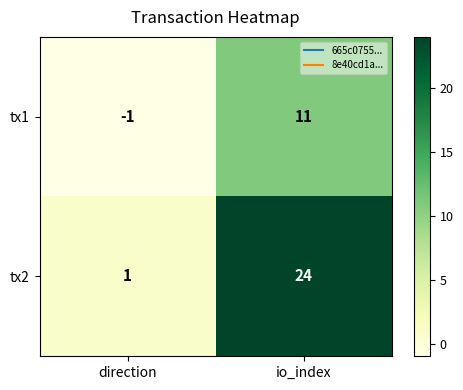

What is the spread (max minus min) of values at direction?

2